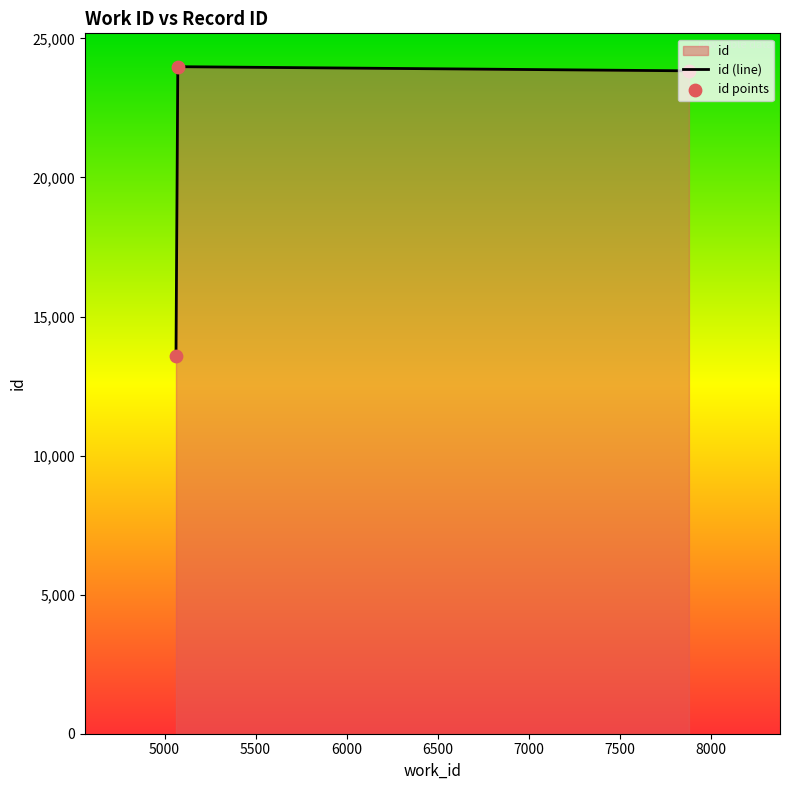

At how many categories does at least one series exceed 23463?

2